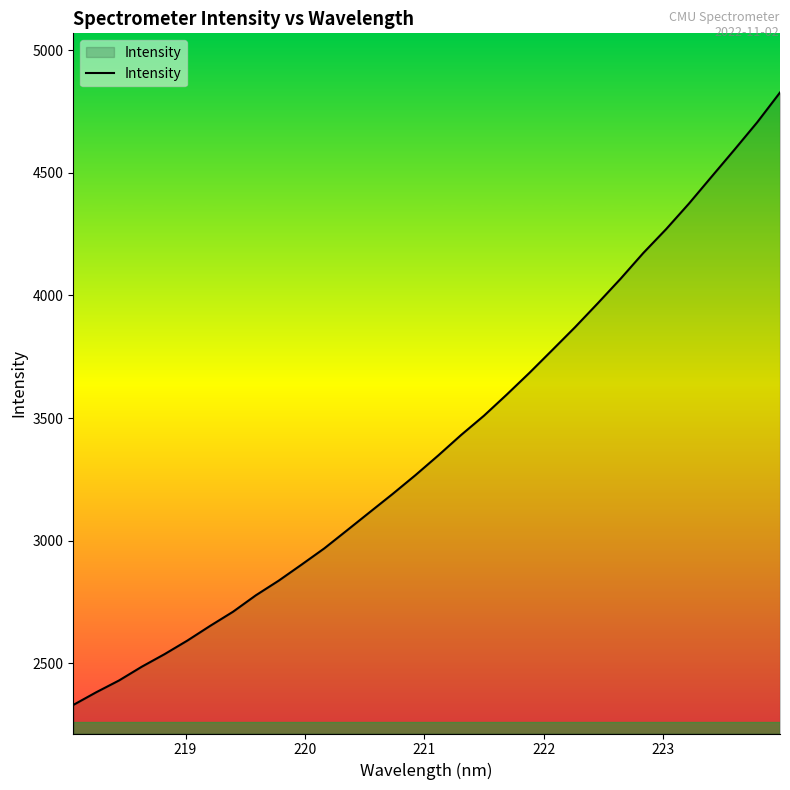

What is the difference between the maximum and minimum values?

2498.2